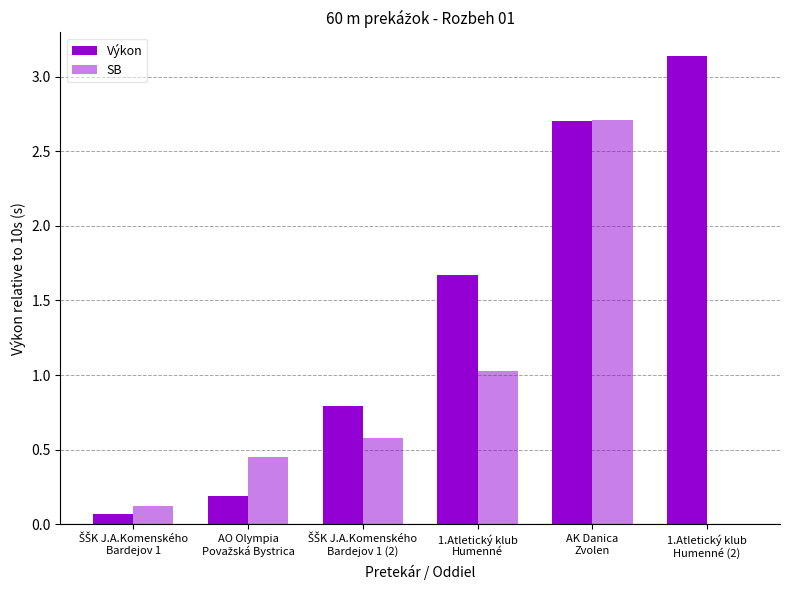

What position from the left is AO Olympia
Považská Bystrica?

2